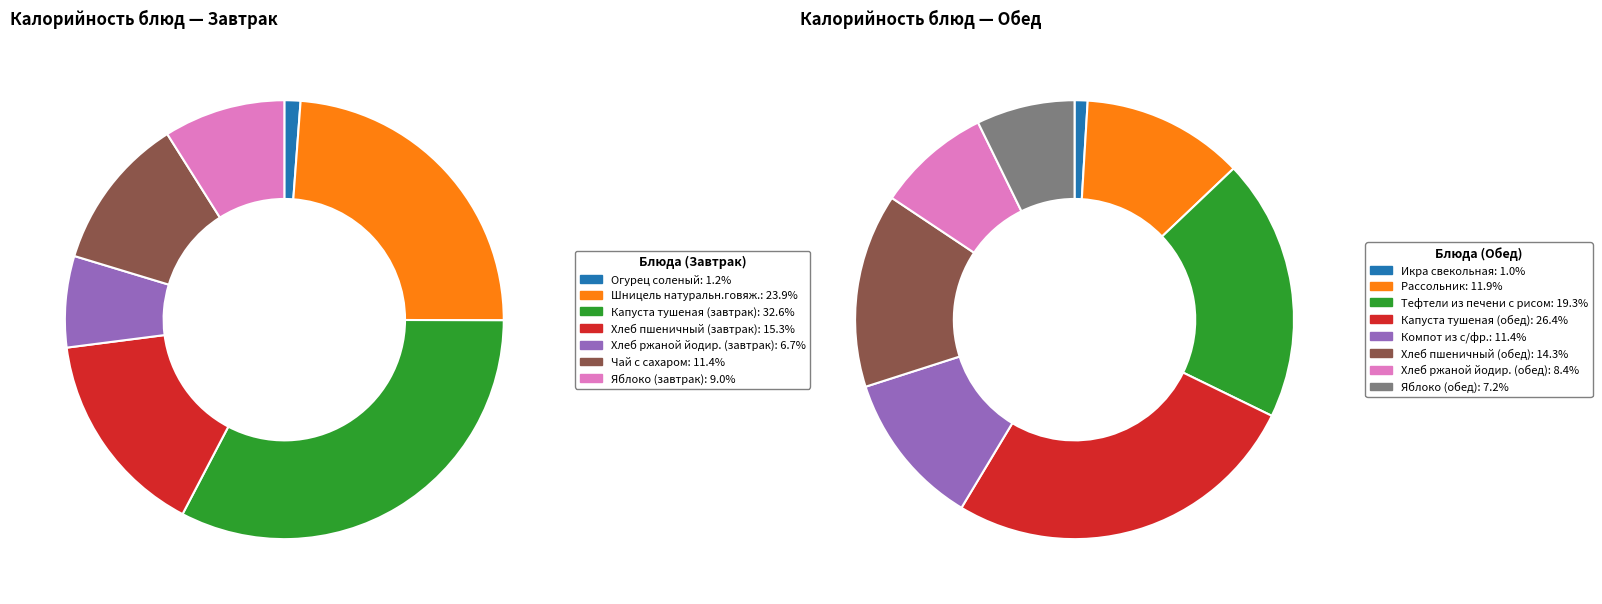

Which slice is the smallest?

Огурец соленый